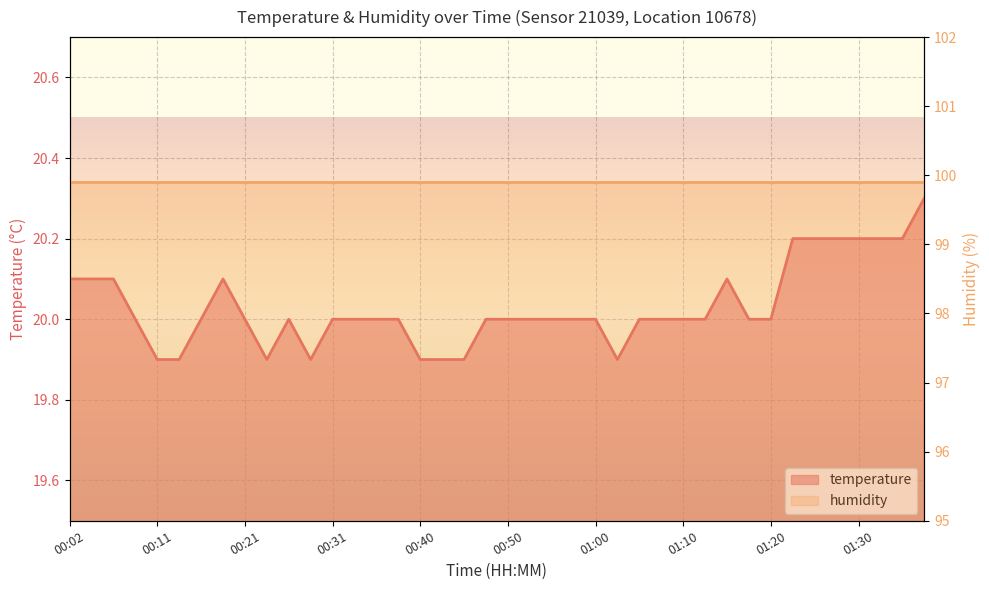

How many points are lower than both their immediate neighbors (excluding endpoints)?

3